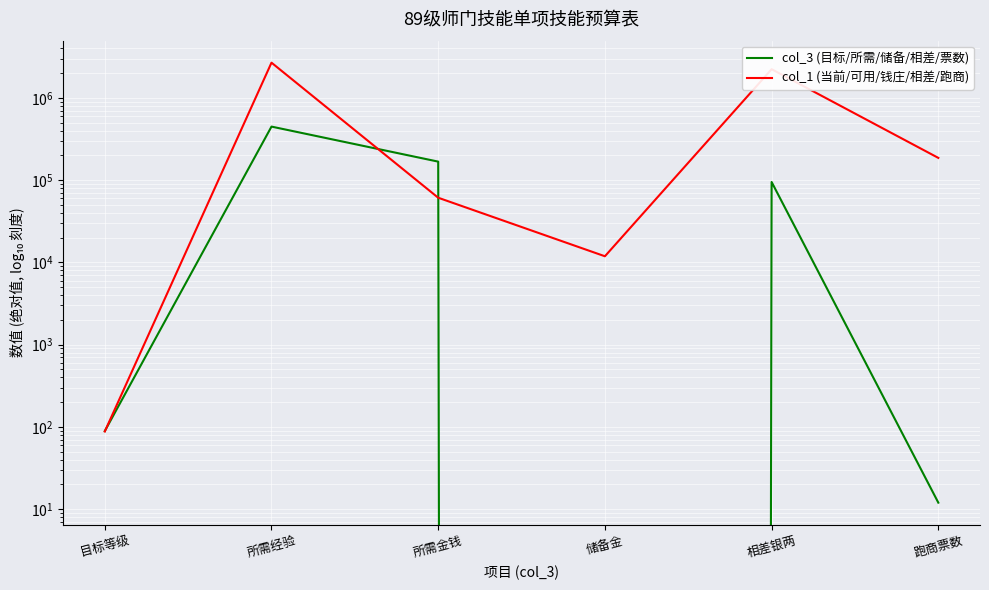

What is the difference between the maximum and minimum values in the col_3 (目标/所需/储备/相差/票数) series?

448844.0